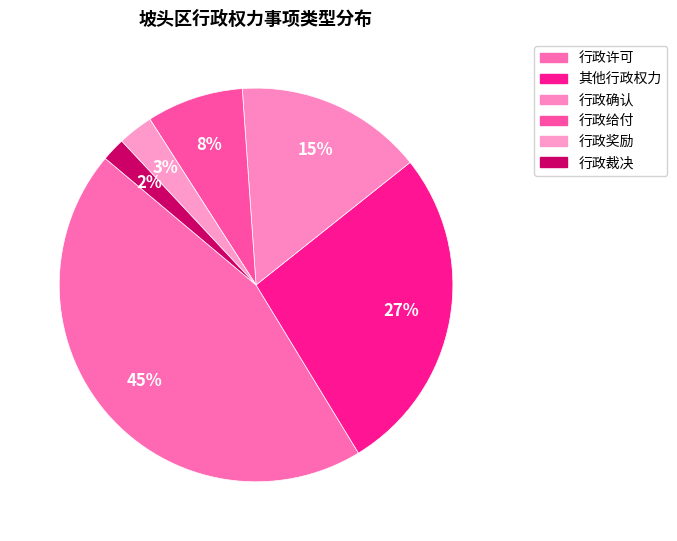

What portion of the pie excludes 行政奖励?

97.1%